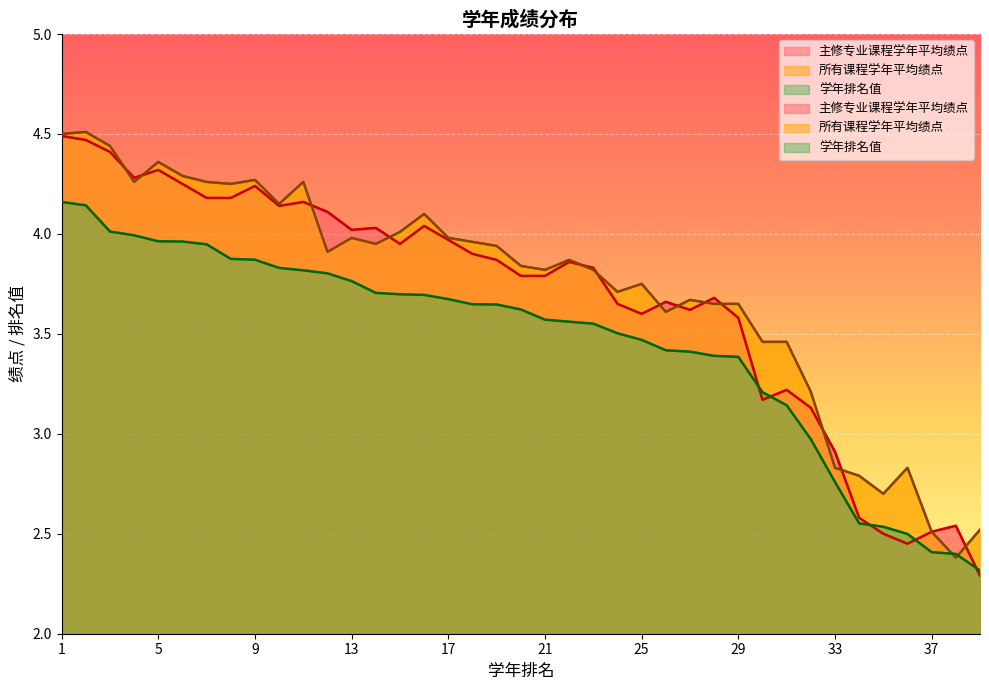

What is the average value of the 主修专业课程学年平均绩点 series?

3.7